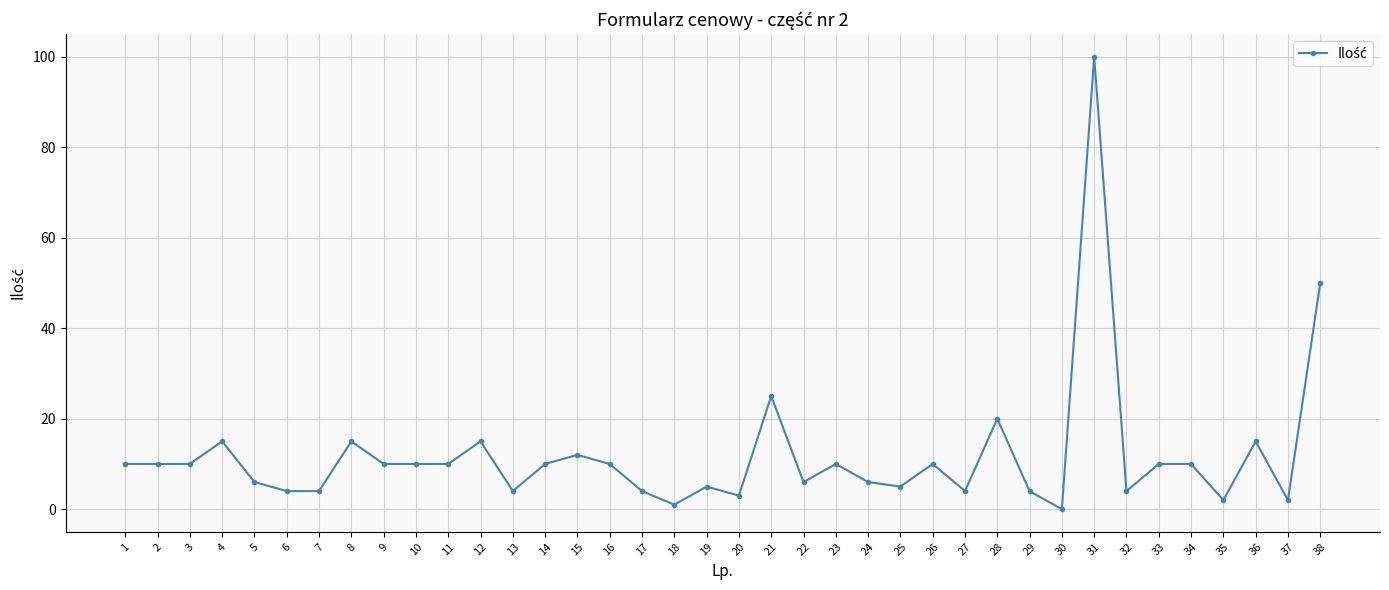

True or false: there are more than 2 points higher than both neighbors.

True